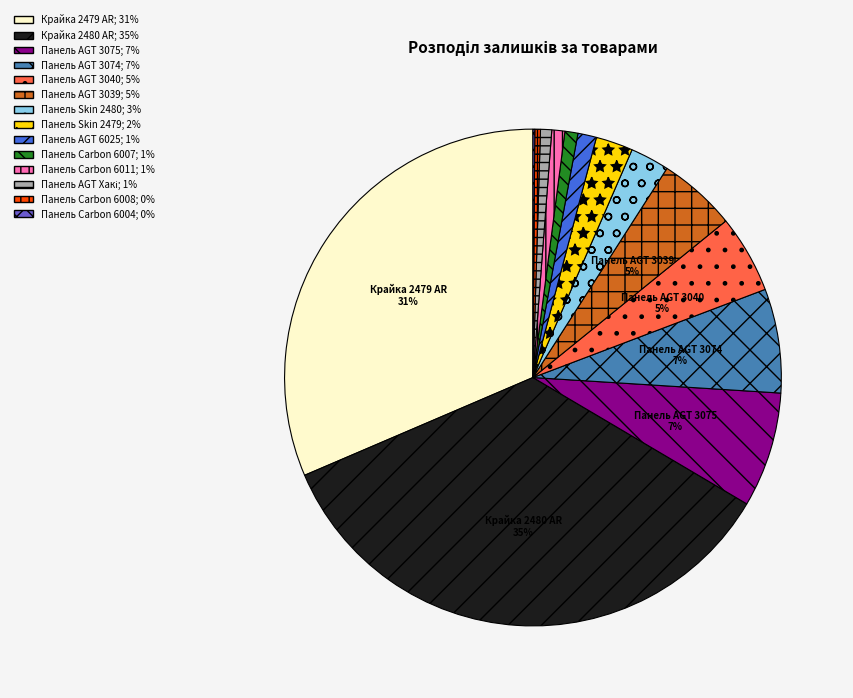

To the nearest percent, what is the average slice percentage?

7%